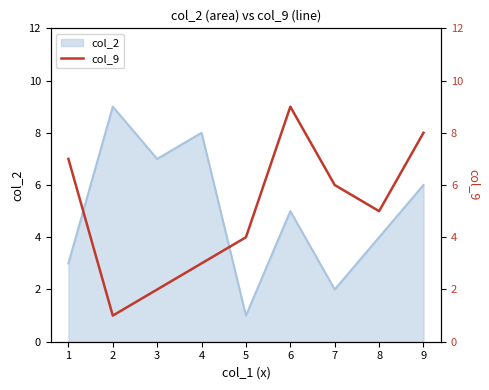

Does the chart display data point markers on the line(s)?

No